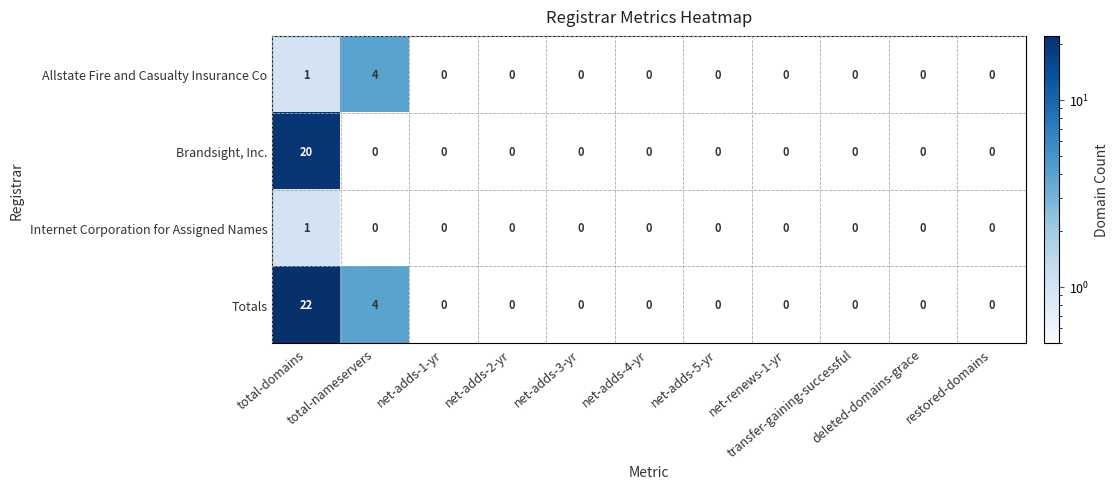

Which series has the largest total across all categories?

Totals